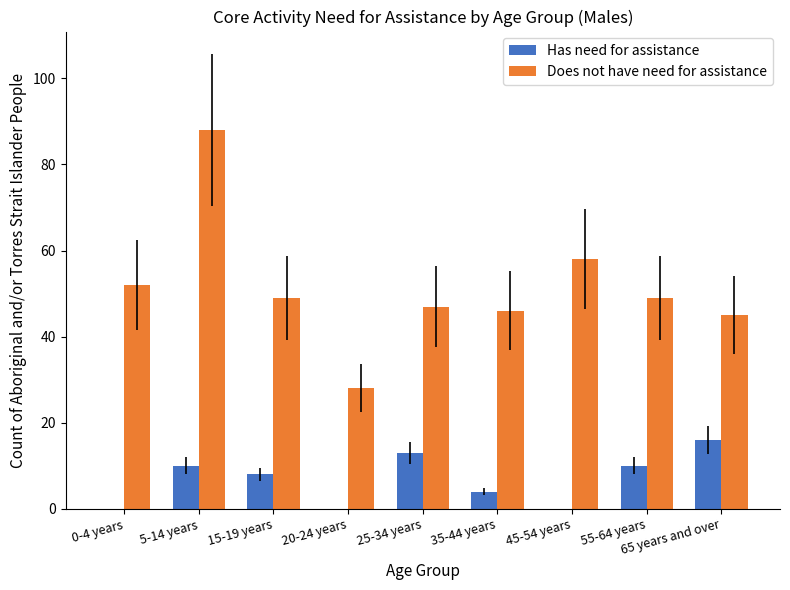

What is the approximate value of Has need for assistance at 25-34 years, to the nearest 10?

10